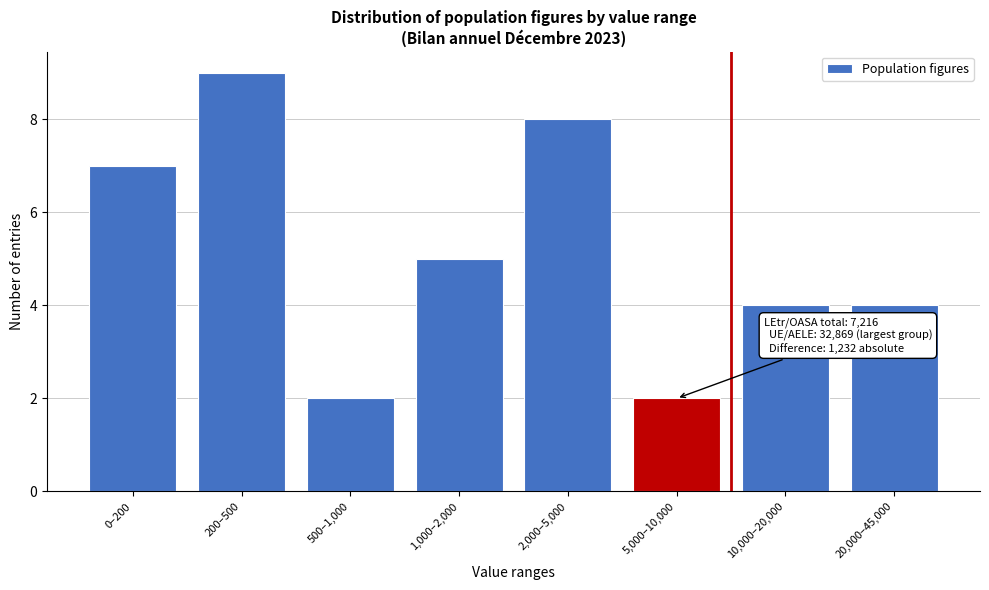

Reading left to right, extract all data points from this chart.

0–200=7	200–500=9	500–1,000=2	1,000–2,000=5	2,000–5,000=8	5,000–10,000=2	10,000–20,000=4	20,000–45,000=4